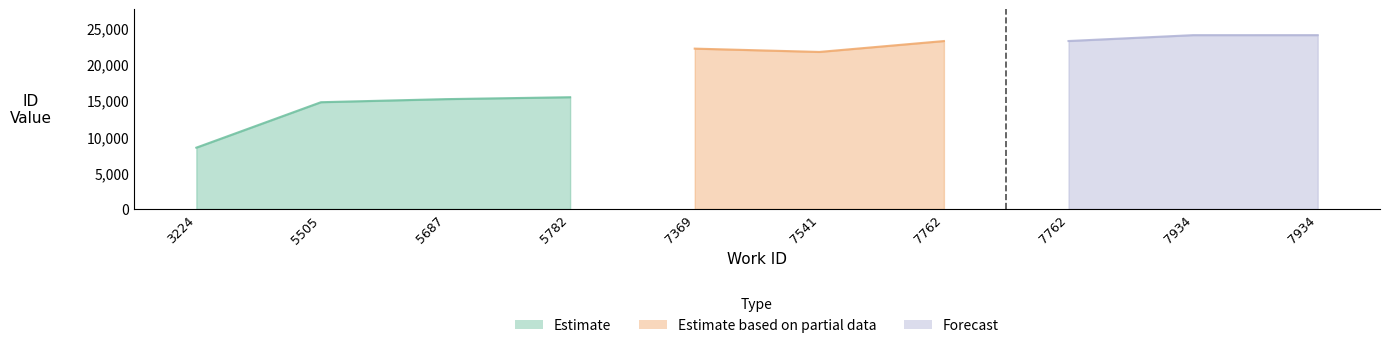

Reading left to right, transcribe all the data shown in this chart.

8468	14739	15163	15428	21676	22134	23179	23183	23994	23995